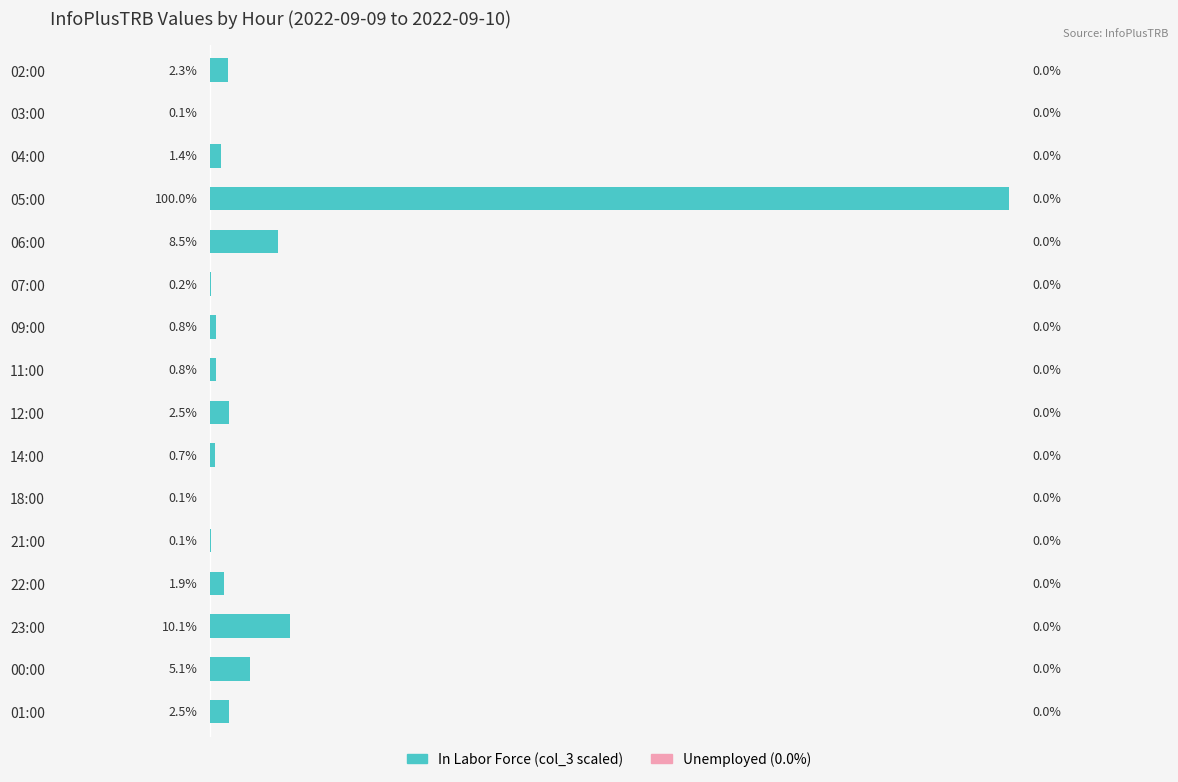

Where is the data nearest to the value 50?

23:00